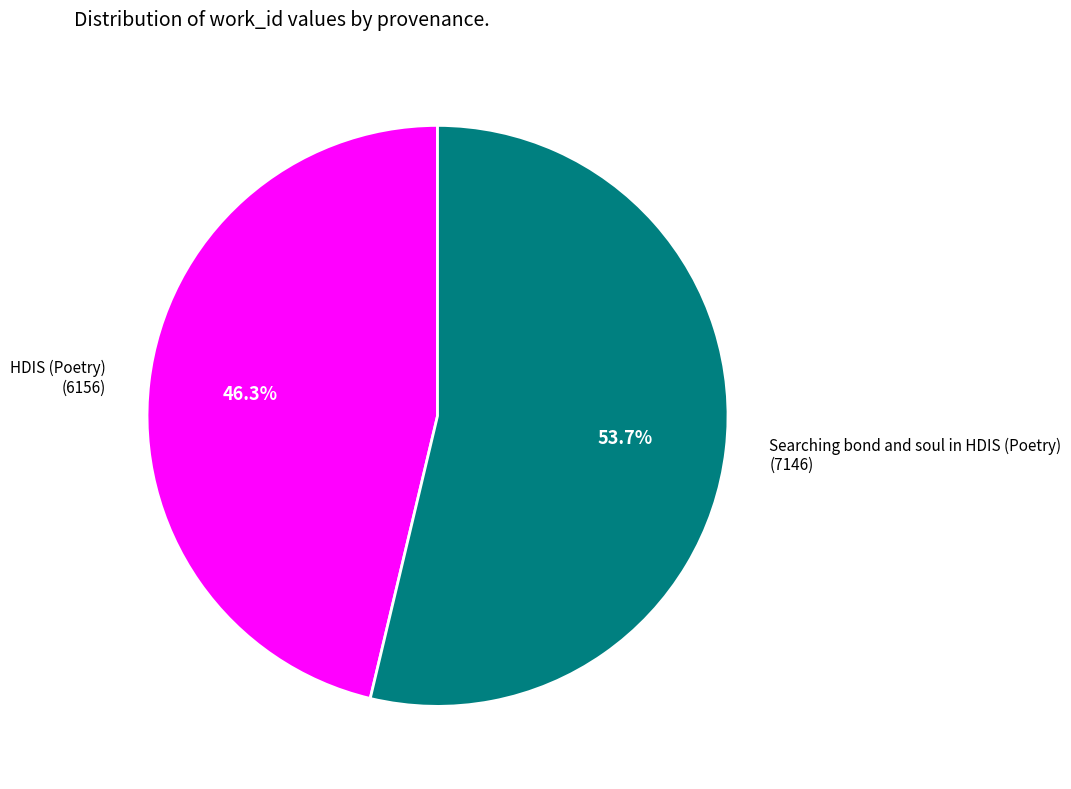

Do Searching bond and soul in HDIS (Poetry) and HDIS (Poetry) together represent more than half of the pie?

Yes